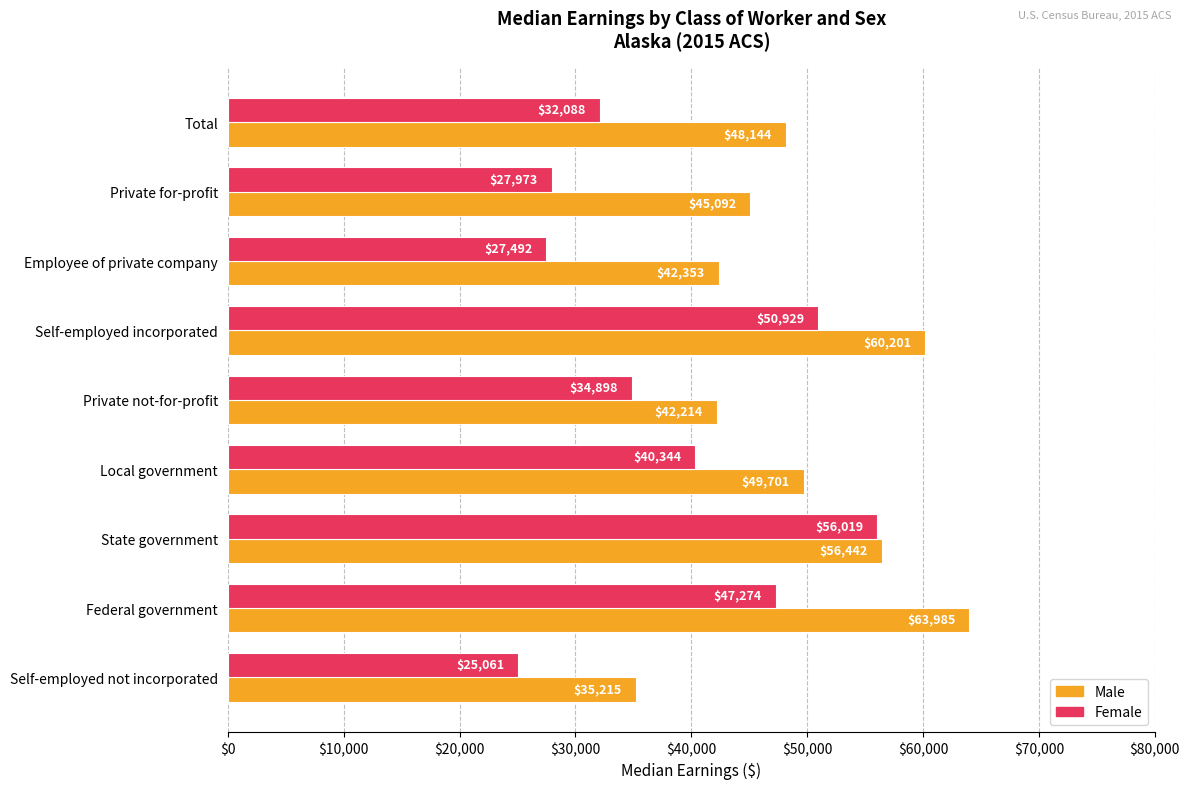

At which category is the sum across all series the highest?

State government